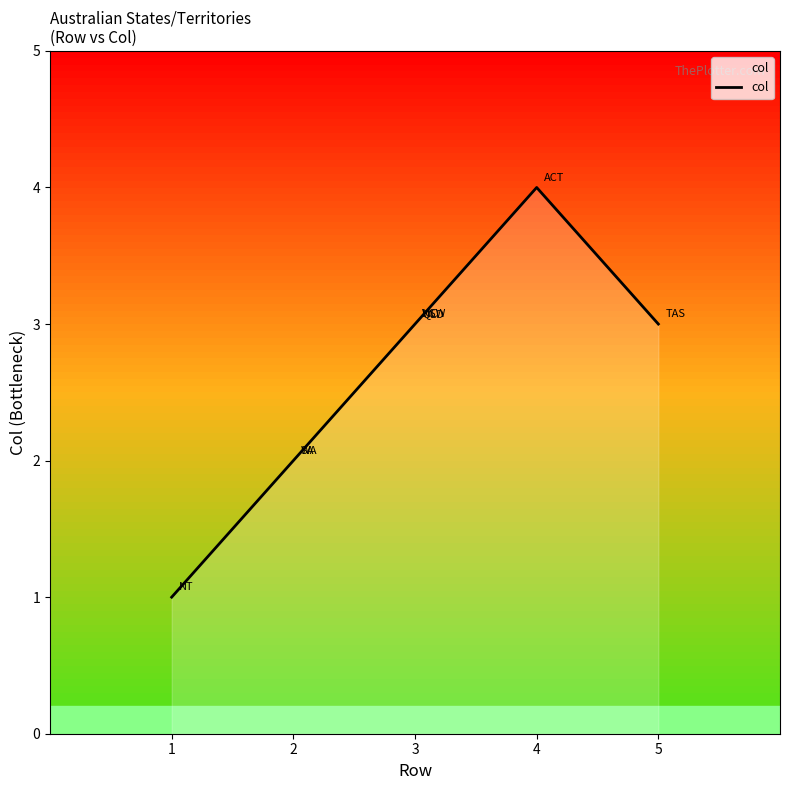

The chart shows a value of 1 at 1. True or false?

True